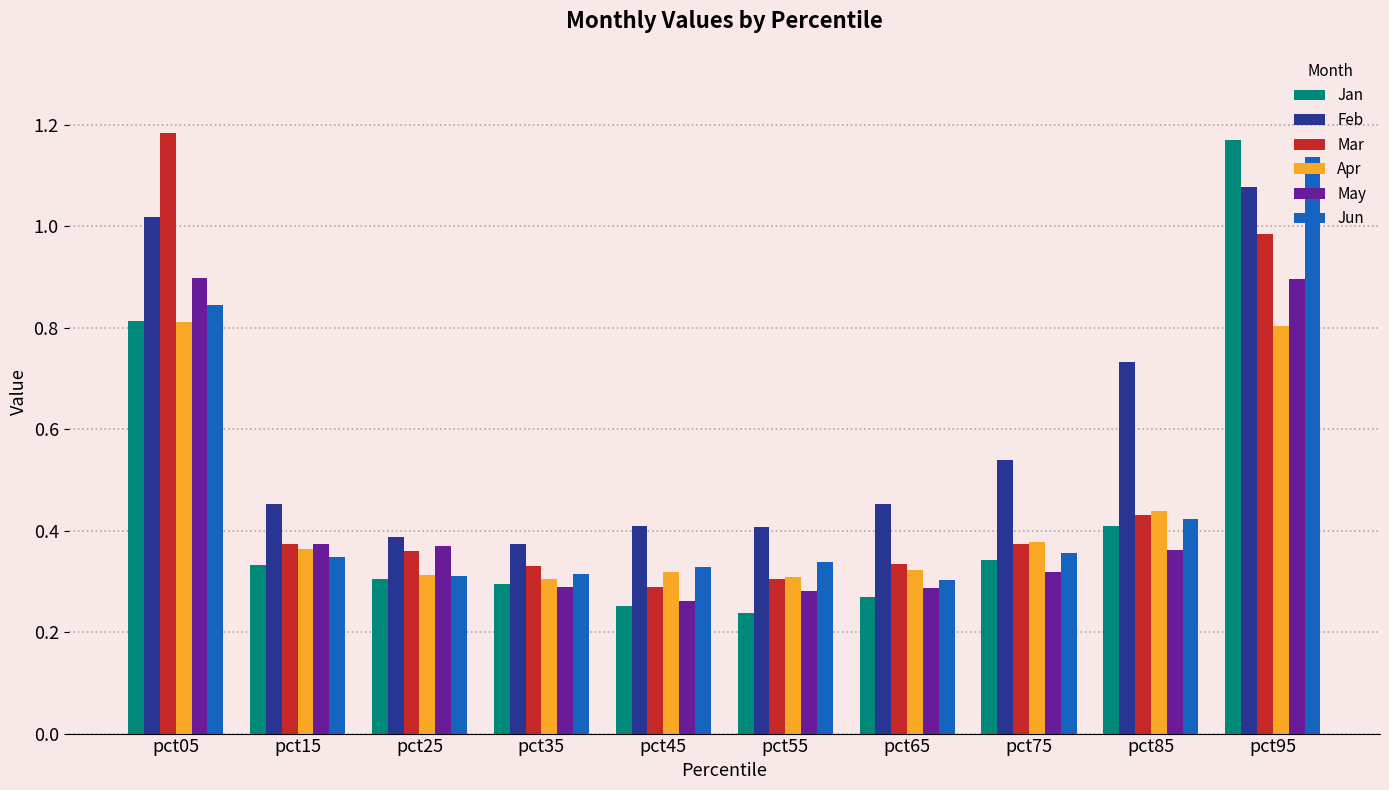

Between pct55 and pct85, which series saw the biggest shift?

Feb